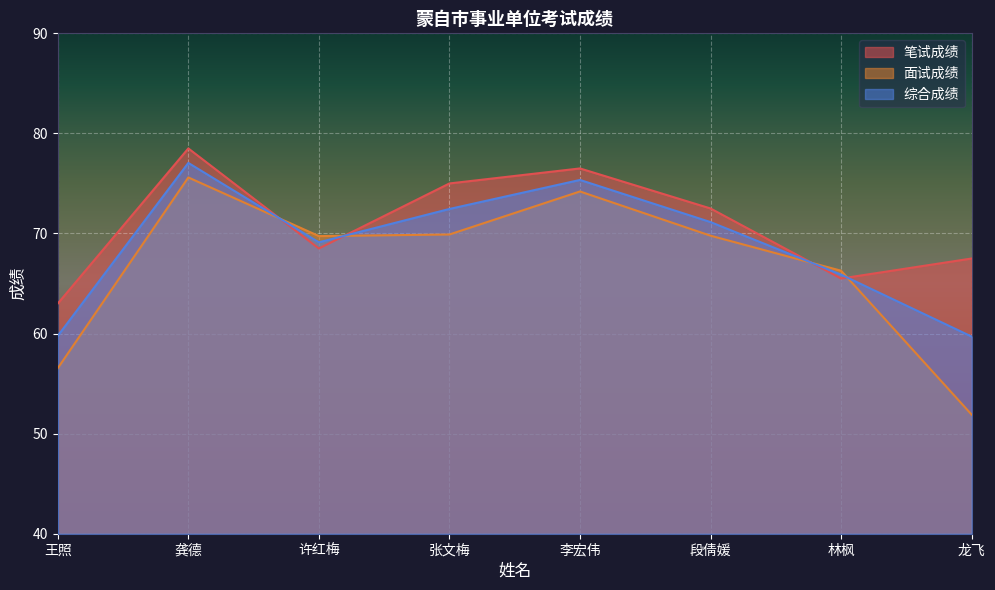

Is it true that 笔试成绩 equals 63.0 at 王照?

True